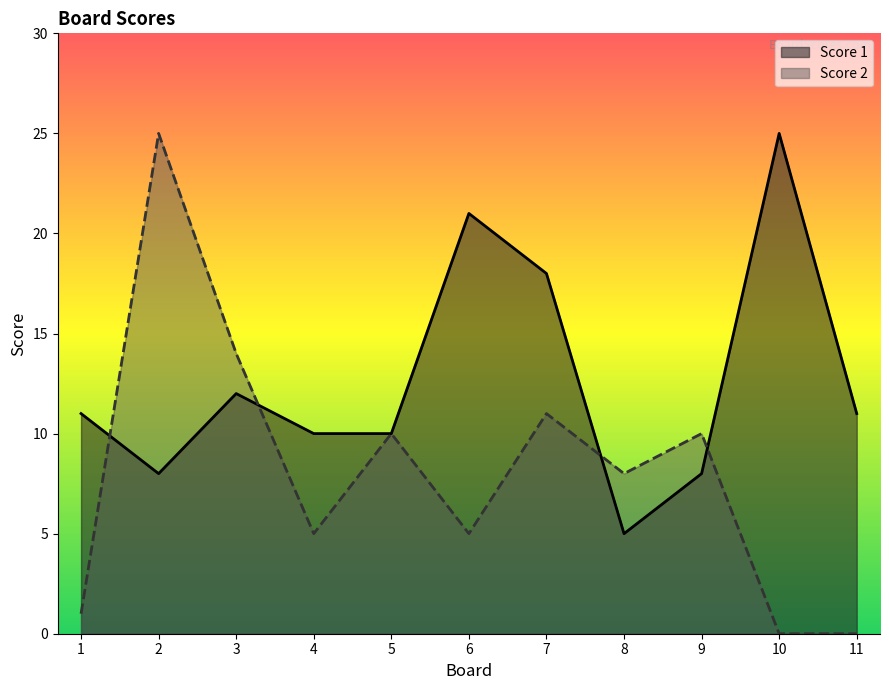

At which category does the chart reach its minimum across all series?

10